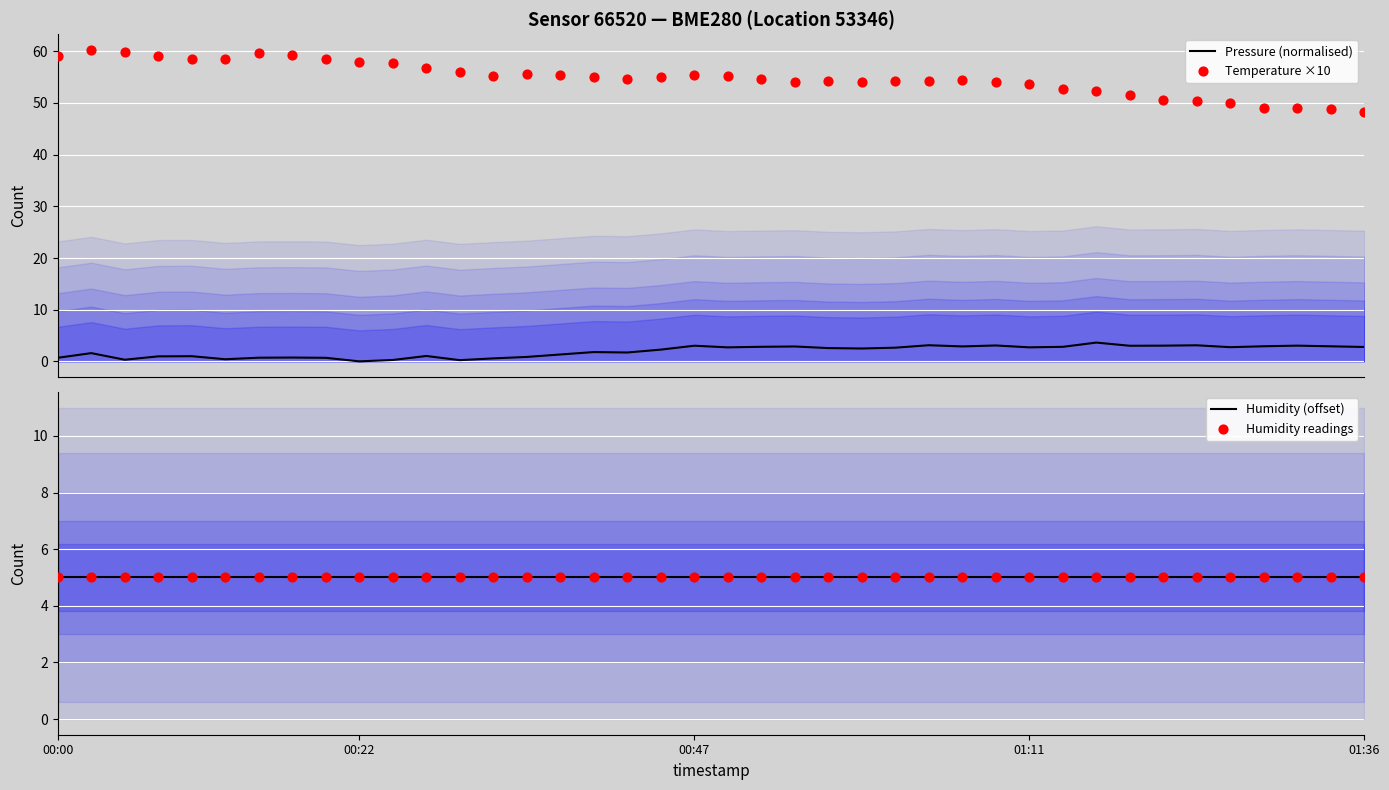

At how many categories does at least one series exceed 44?

40